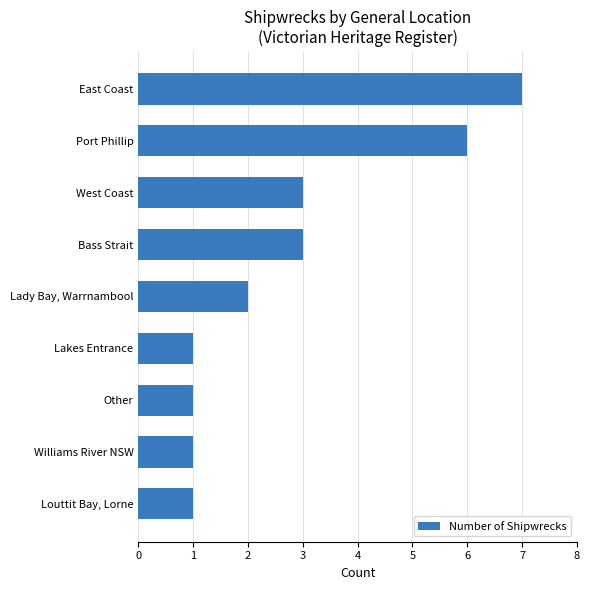

What is the approximate value at Port Phillip?

6